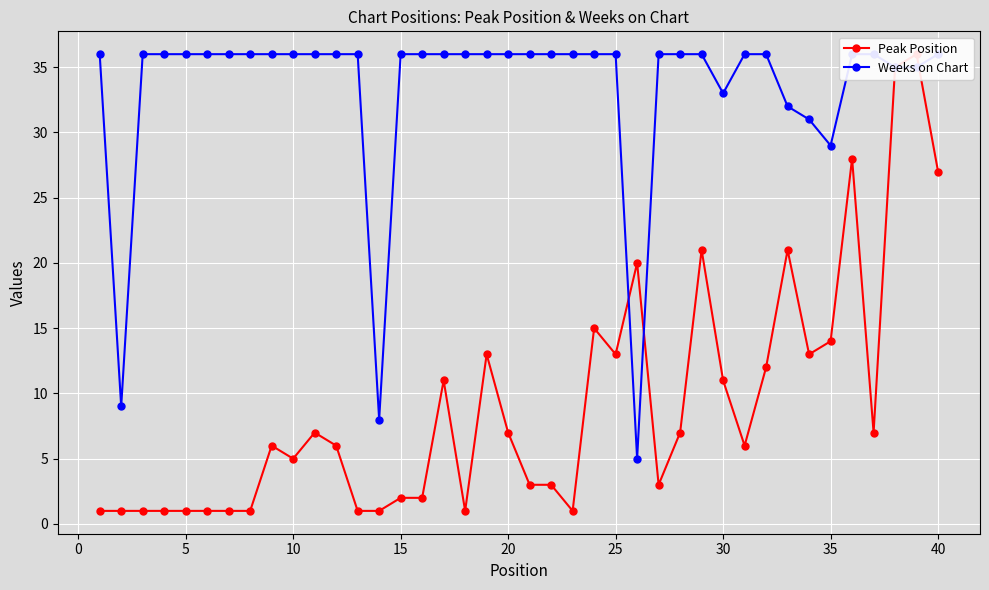

Is this an area chart (filled region under the line)?

No